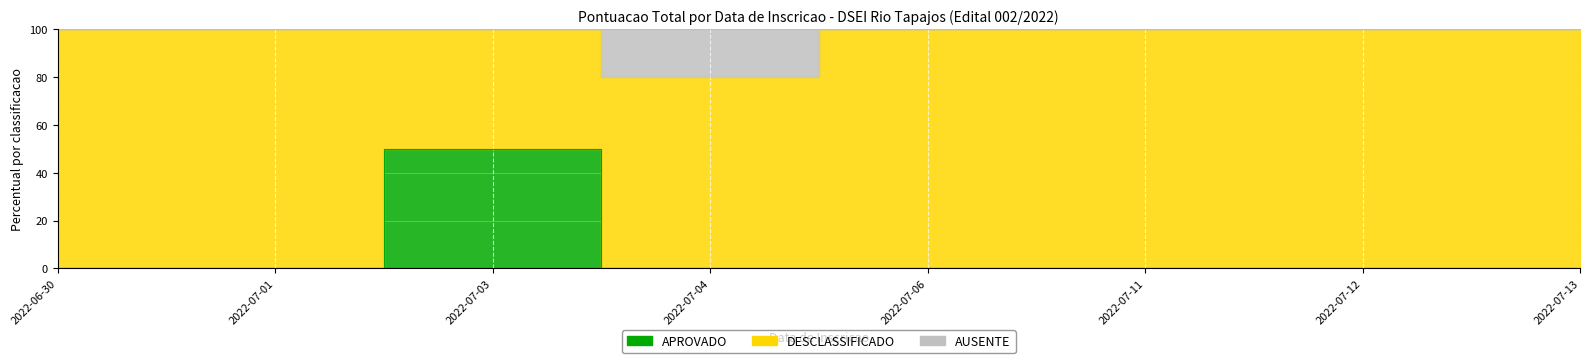

At which category does the chart reach its minimum across all series?

2022-06-30